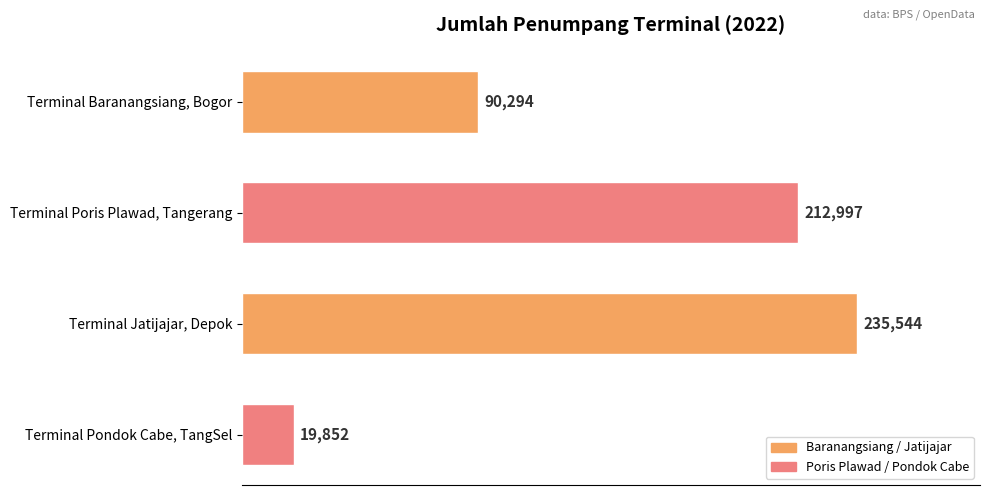

What is the ratio of the value at Terminal Baranangsiang, Bogor to the value at Terminal Poris Plawad, Tangerang?

0.4